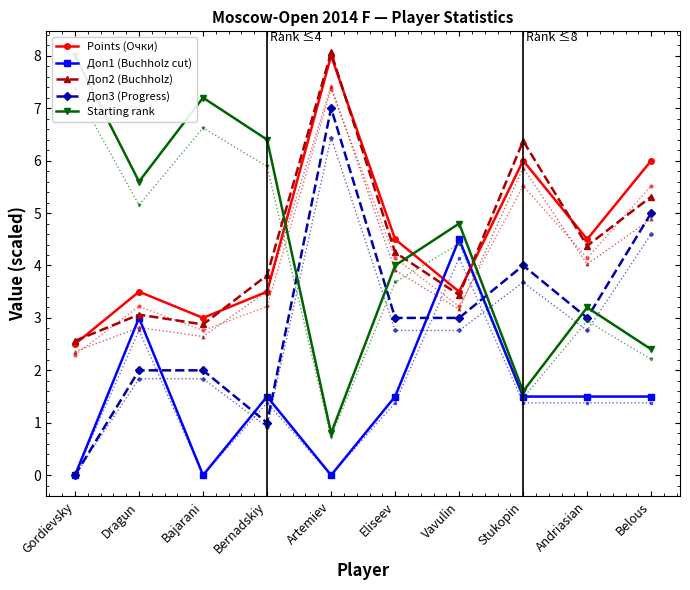

At which category does Доп1 (Buchholz cut) reach its first local valley?

Bajarani